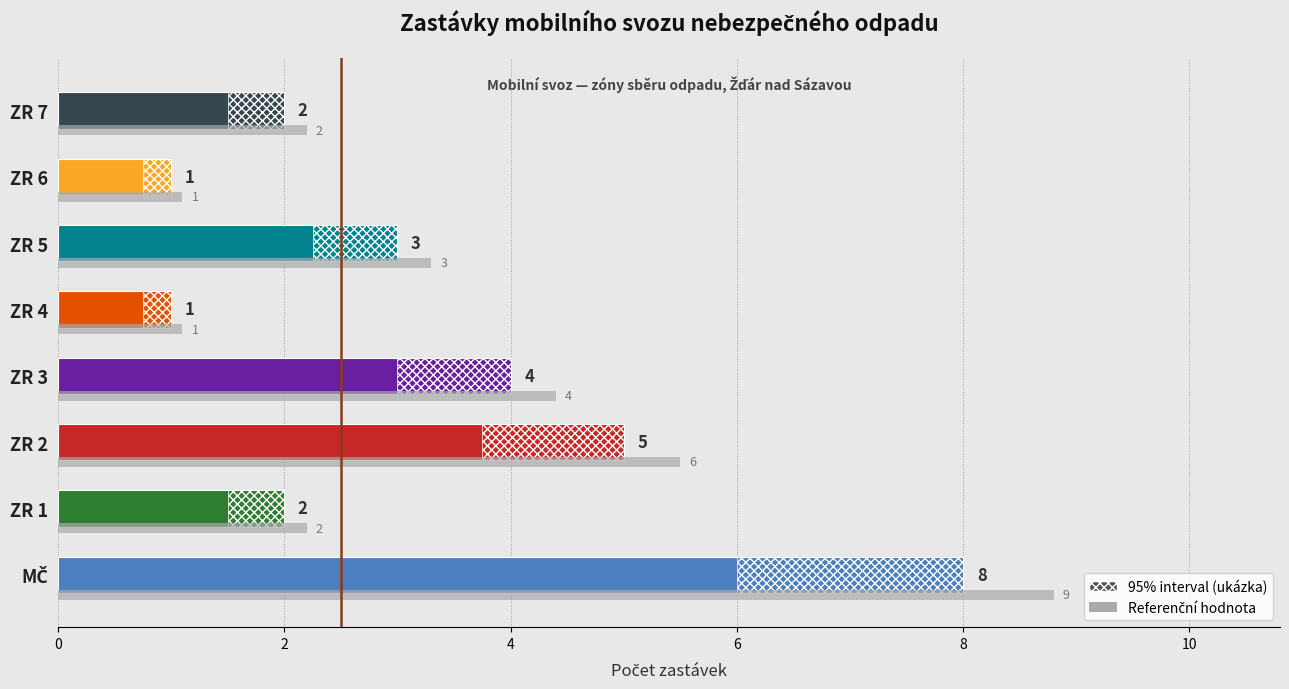

Where does the data first go above 2?

MČ